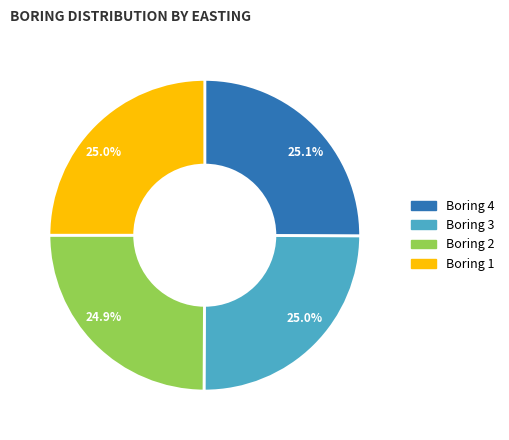

Is there any slice that represents more than half of the pie?

No